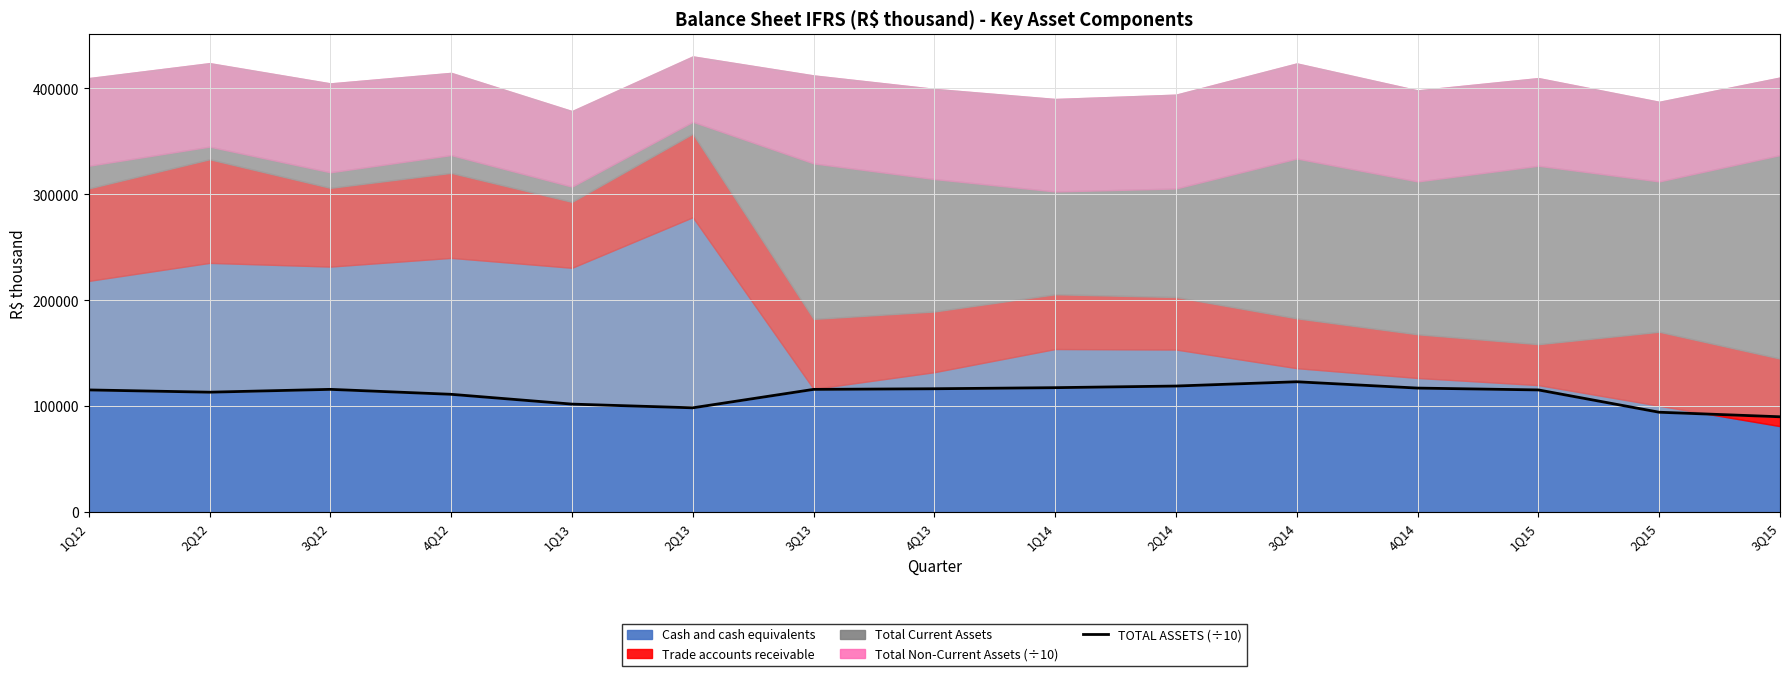

Which label corresponds to the largest value in the chart?

3Q14